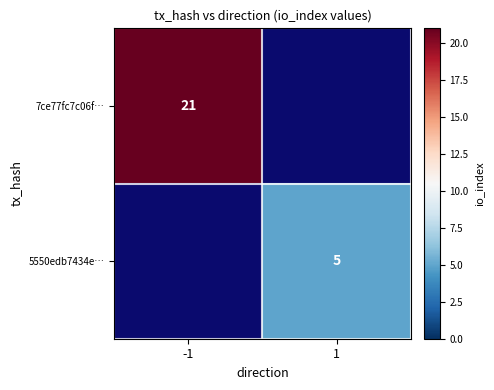

Which has a higher value, 1 or -1?

-1